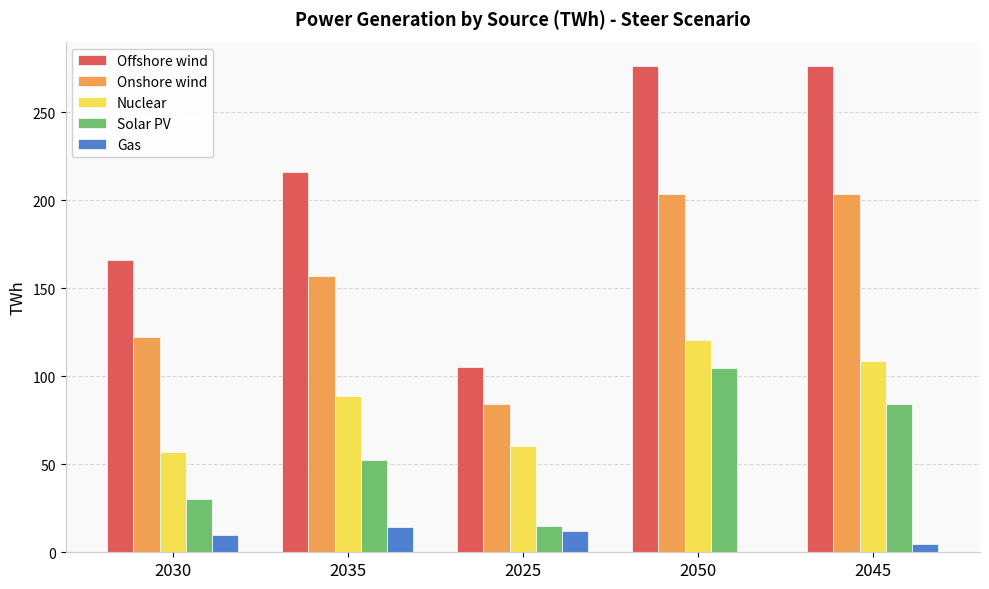

What is the sum of the Offshore wind values at 2035 and 2050?

492.0